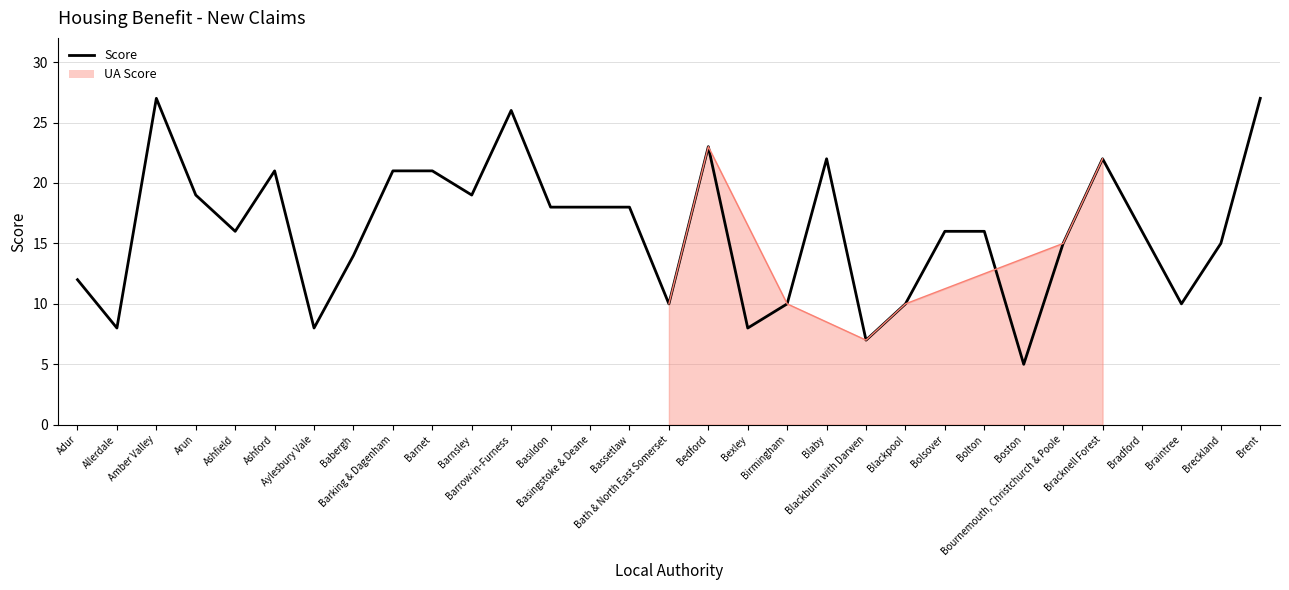

Reading left to right, transcribe all the data shown in this chart.

Adur=12	Allerdale=8	Amber Valley=27	Arun=19	Ashfield=16	Ashford=21	Aylesbury Vale=8	Babergh=14	Barking & Dagenham=21	Barnet=21	Barnsley=19	Barrow-in-Furness=26	Basildon=18	Basingstoke & Deane=18	Bassetlaw=18	Bath & North East Somerset=10	Bedford=23	Bexley=8	Birmingham=10	Blaby=22	Blackburn with Darwen=7	Blackpool=10	Bolsover=16	Bolton=16	Boston=5	Bournemouth, Christchurch & Poole=15	Bracknell Forest=22	Bradford=16	Braintree=10	Breckland=15	Brent=27